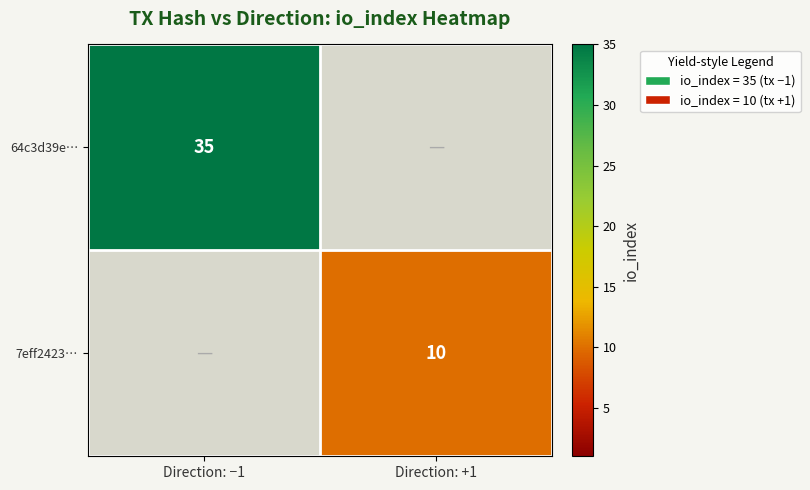

Is it true that 7eff2423… equals 10 at Direction: +1?

True